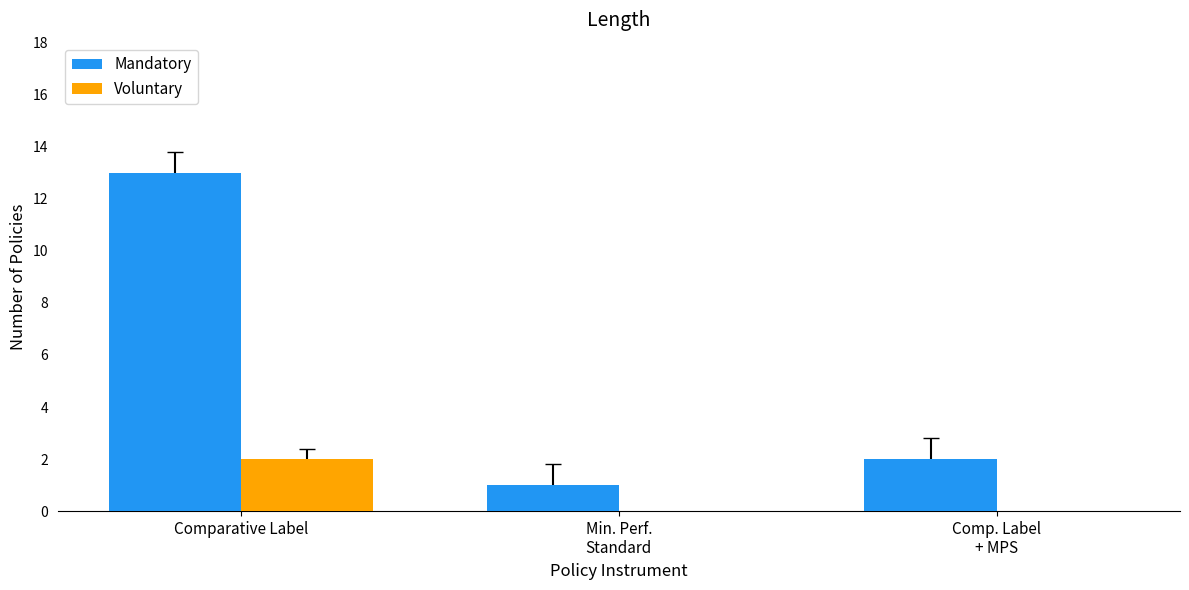

At which category does the chart reach its peak across all series?

Comparative Label